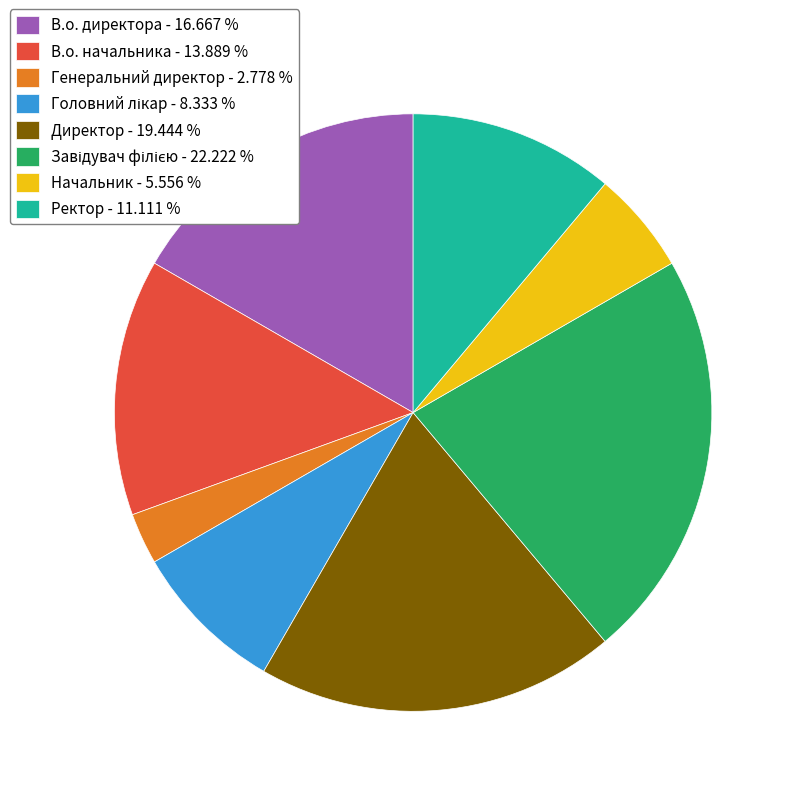

Which slice is the smallest?

Генеральний директор